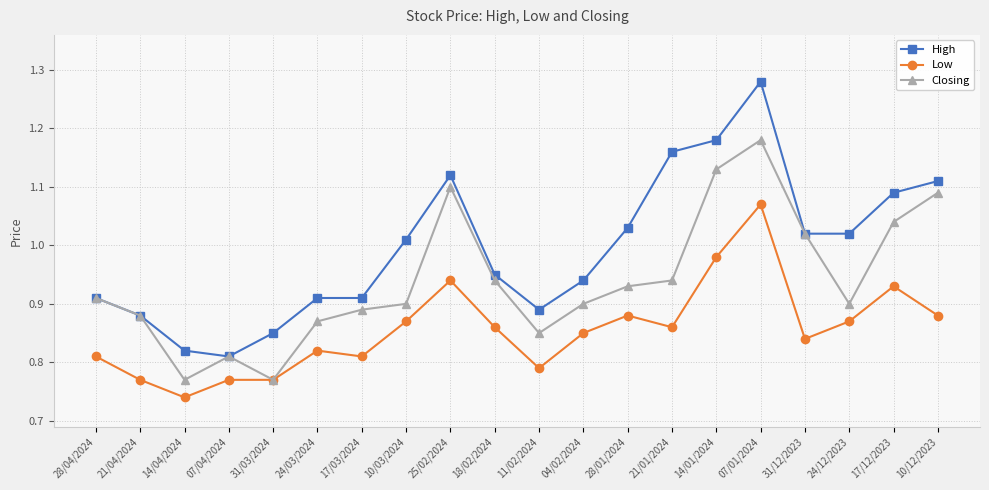

What are all the series names shown in the legend?

High, Low, Closing